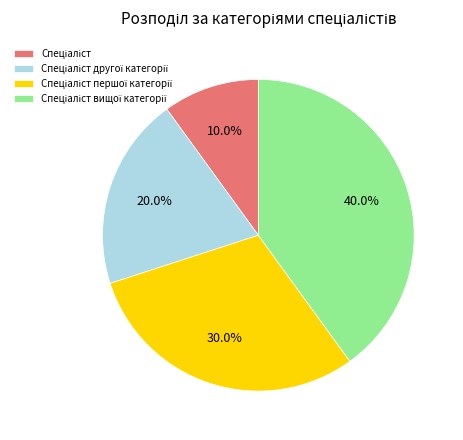

Is there any slice that represents more than half of the pie?

No